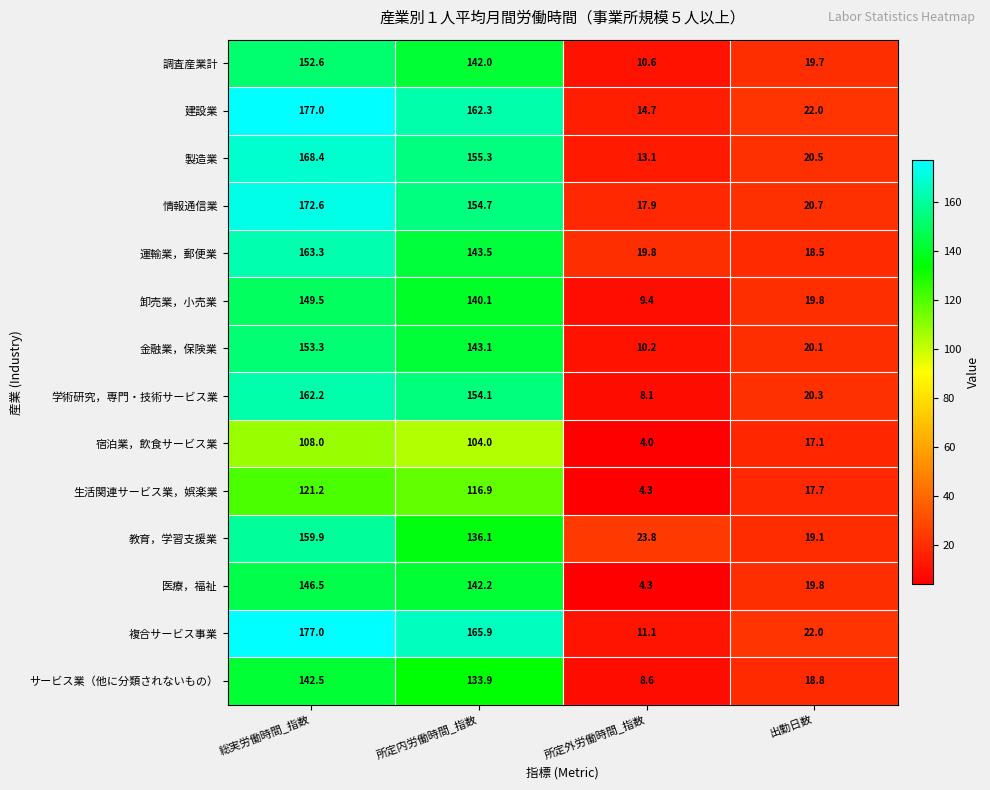

List the labels in order of 宿泊業，飲食サービス業 value, smallest first.

所定外労働時間_指数, 出勤日数, 所定内労働時間_指数, 総実労働時間_指数